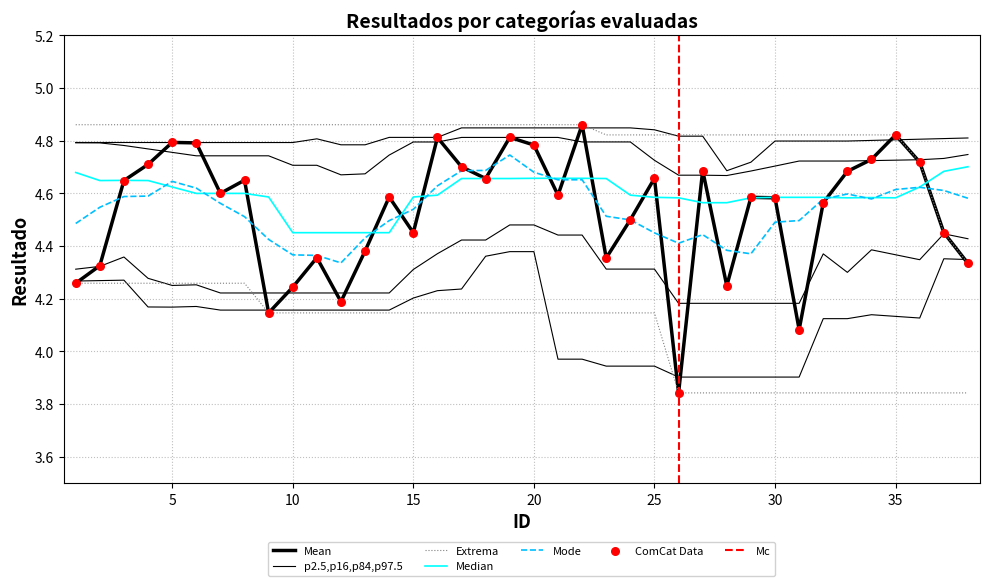

What is the ratio of the value at 2 to the value at 19?

0.9